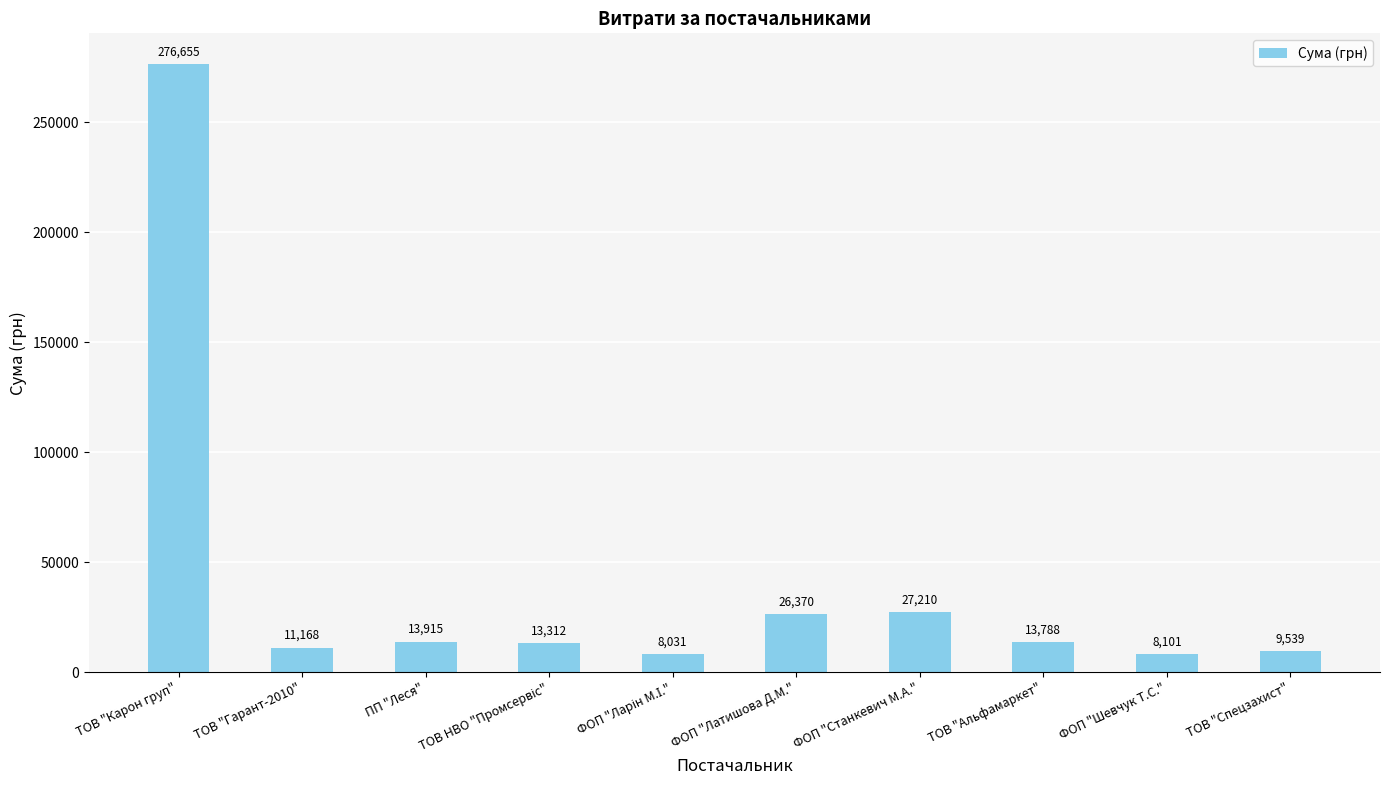

Is it true that the value at ПП "Леся" is 13915.4?

True